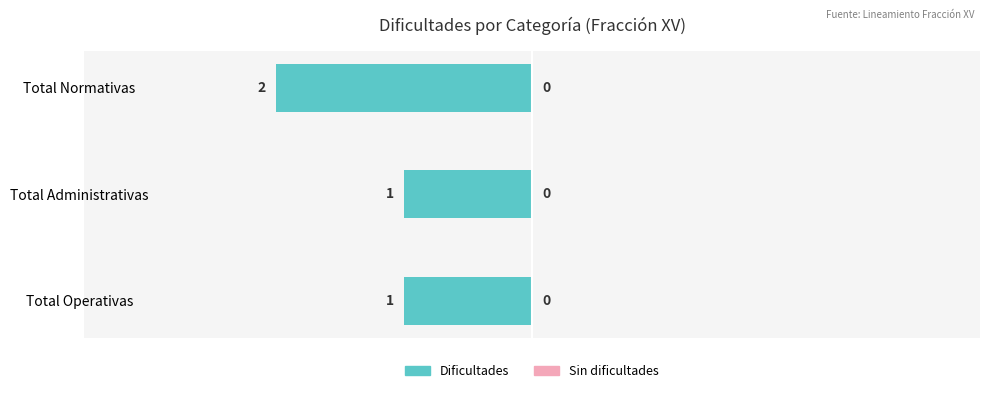

Does the chart contain any negative values?

Yes